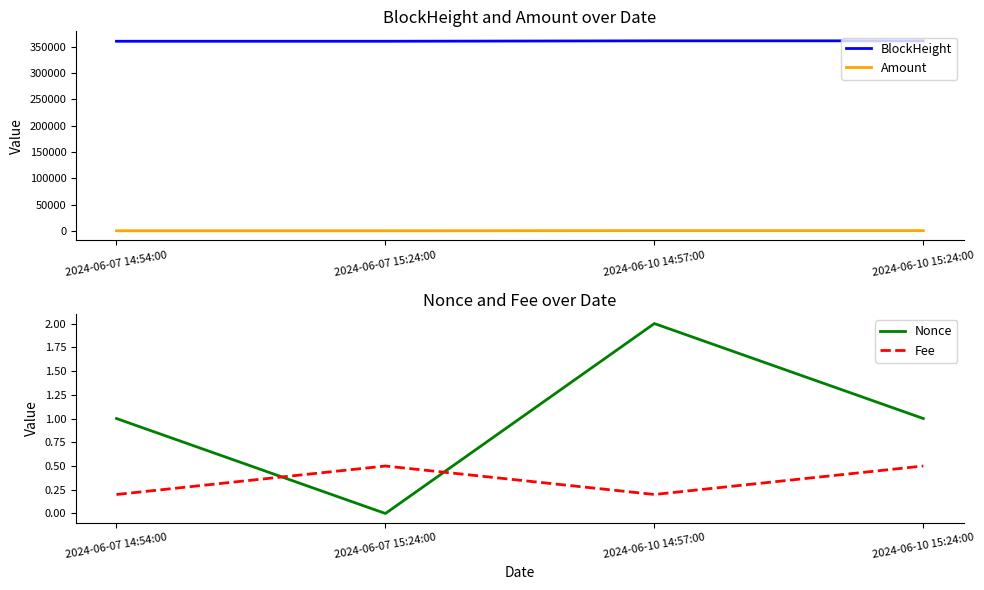

Reading left to right, what are all the values shown in this chart?

BlockHeight: 360332.0	360336.0	361144.0	361148.0
Amount: 650.0	648.5	900.0	899.5
Nonce: 1.0	0.0	2.0	1.0
Fee: 0.2	0.5	0.2	0.5